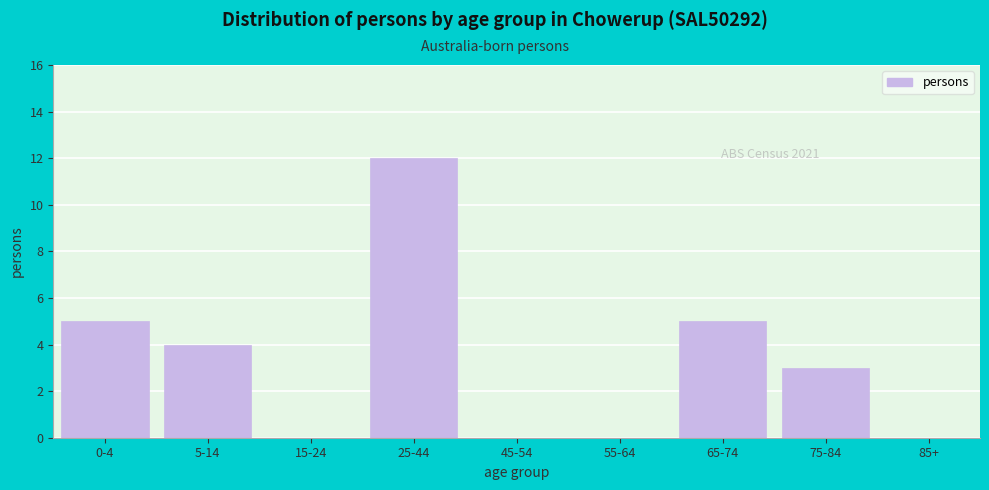

Reading left to right, extract all data points from this chart.

0-4=5	5-14=4	15-24=0	25-44=12	45-54=0	55-64=0	65-74=5	75-84=3	85+=0